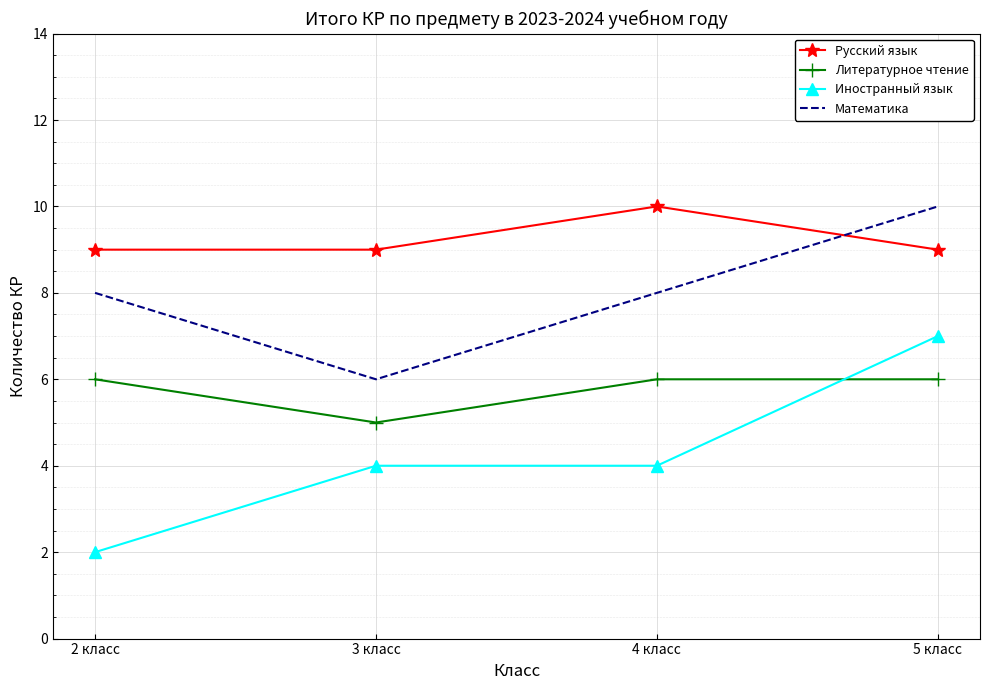

In Русский язык, how many points are higher than both neighbors (excluding endpoints)?

1